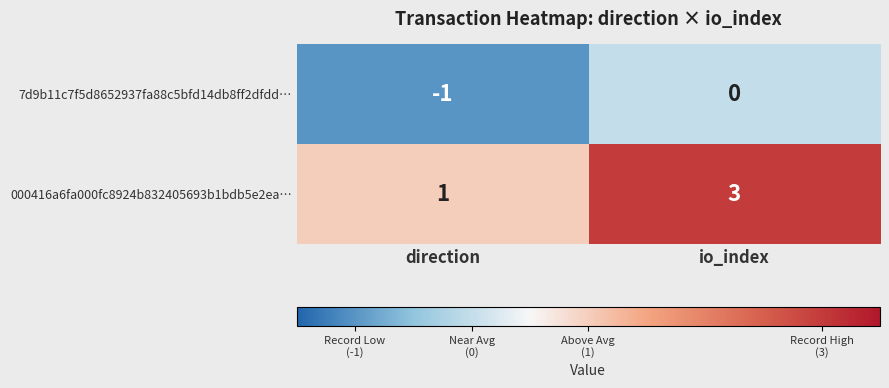

How many series are shown in this chart?

2